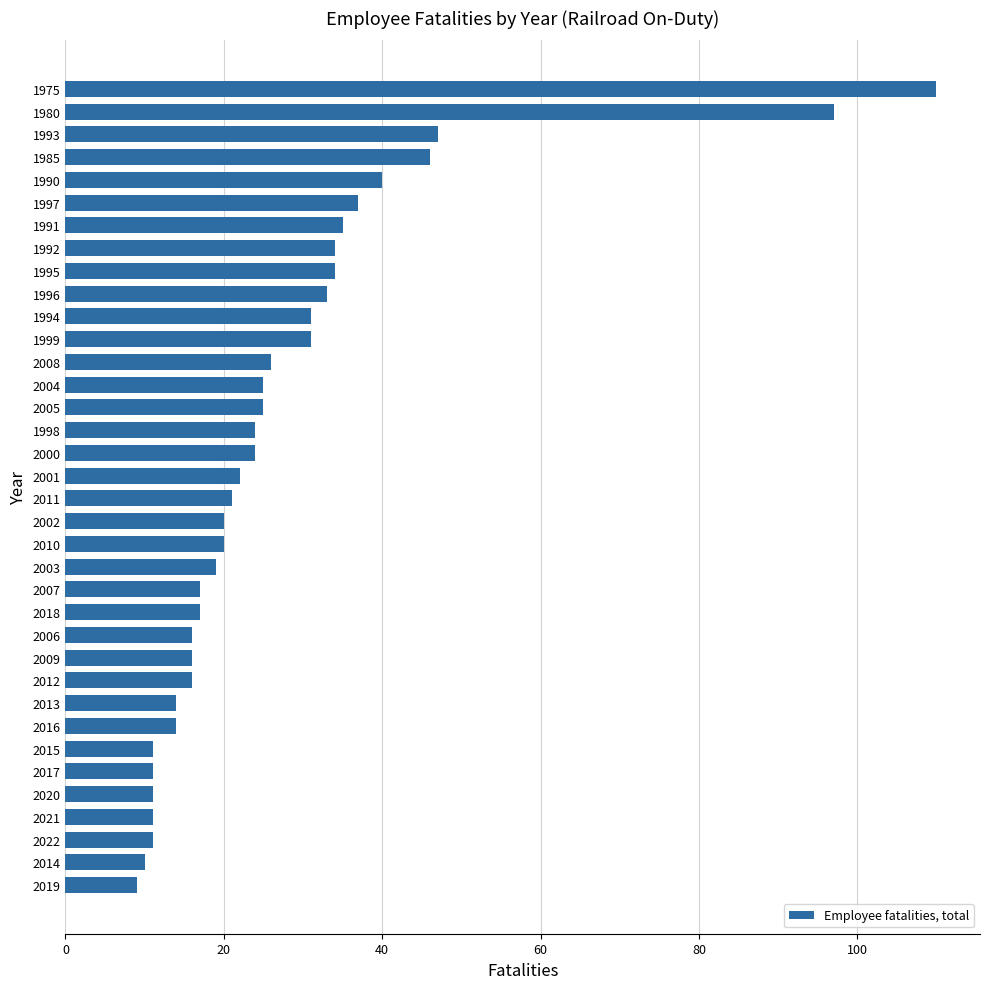

How many values are below 22?

18